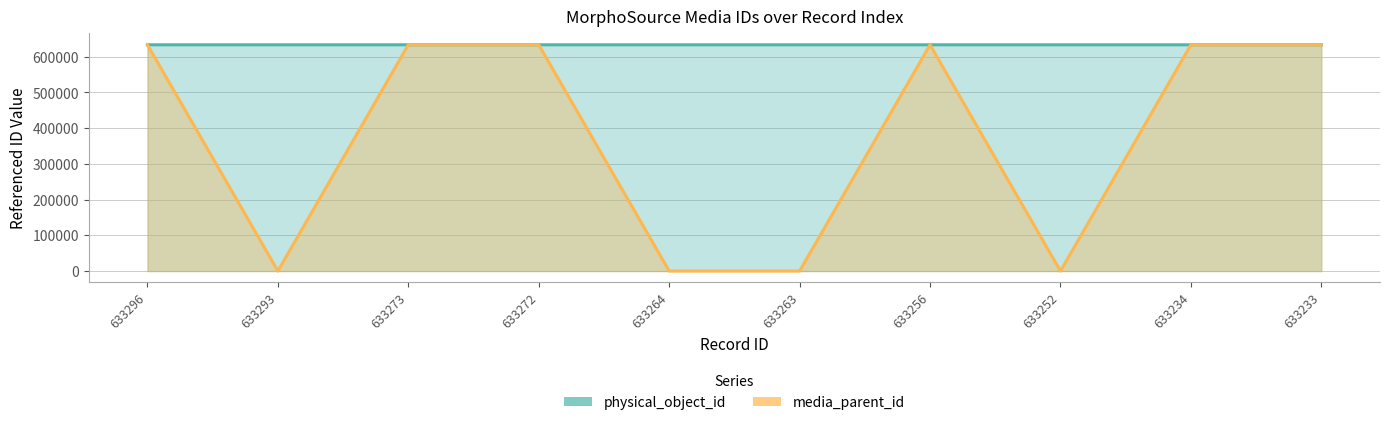

True or false: physical_object_id and media_parent_id cross at least once.

True